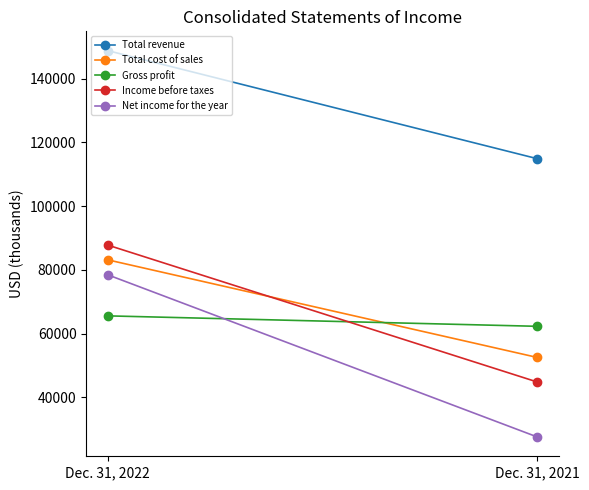

True or false: Gross profit has a value of 65586 at Dec. 31, 2022.

True